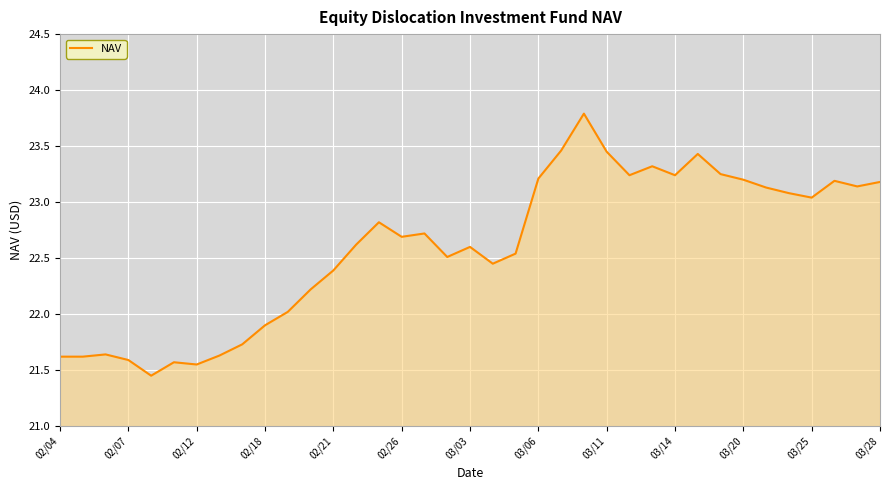

What is the maximum value shown in the chart?

23.8